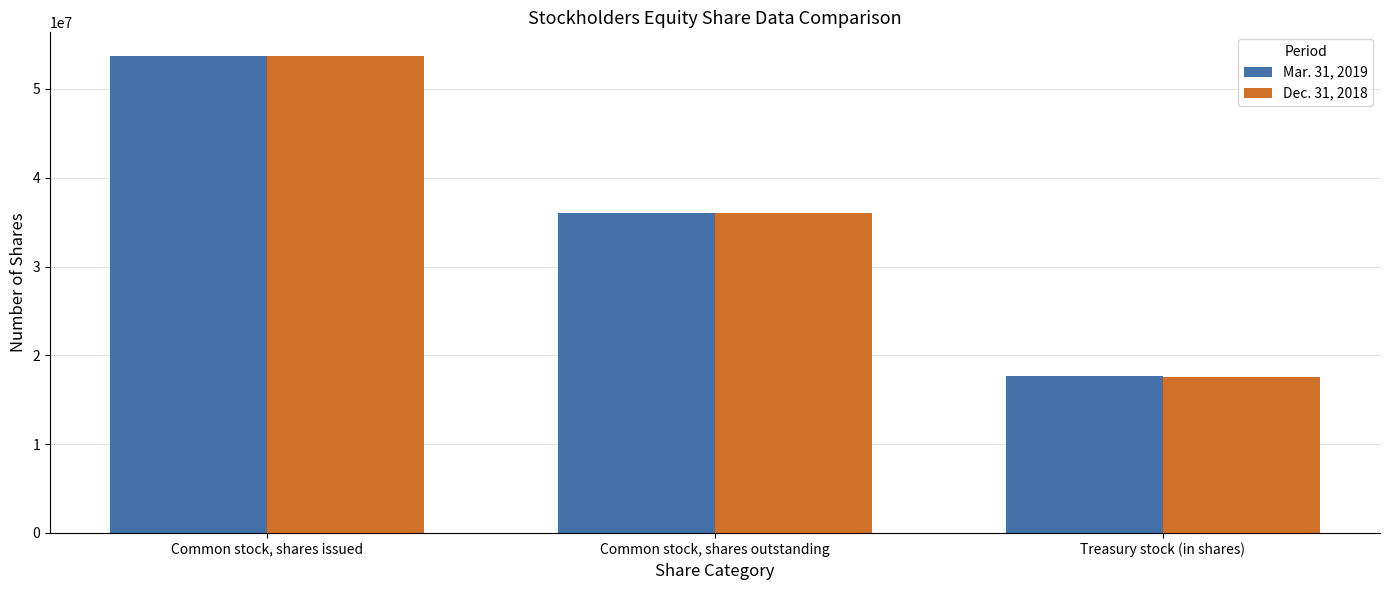

What is the difference between the highest and lowest values at Treasury stock (in shares)?

61343